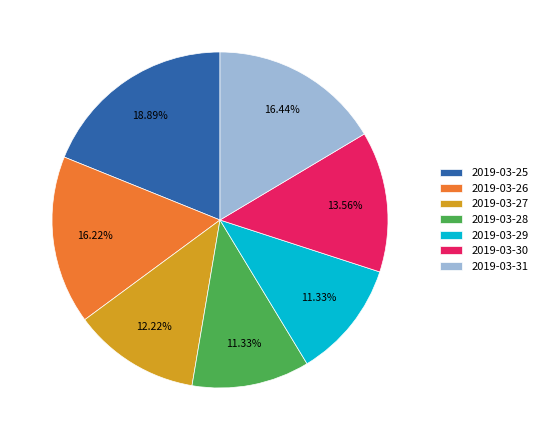

Does 2019-03-27 account for over 50% of the chart?

No